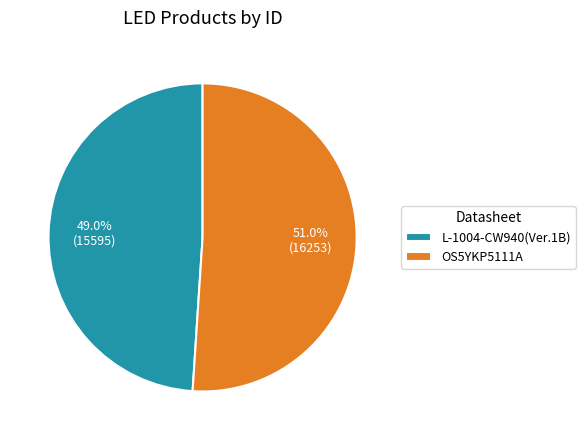

To the nearest percent, what percentage of the pie is OS5YKP5111A?

51%